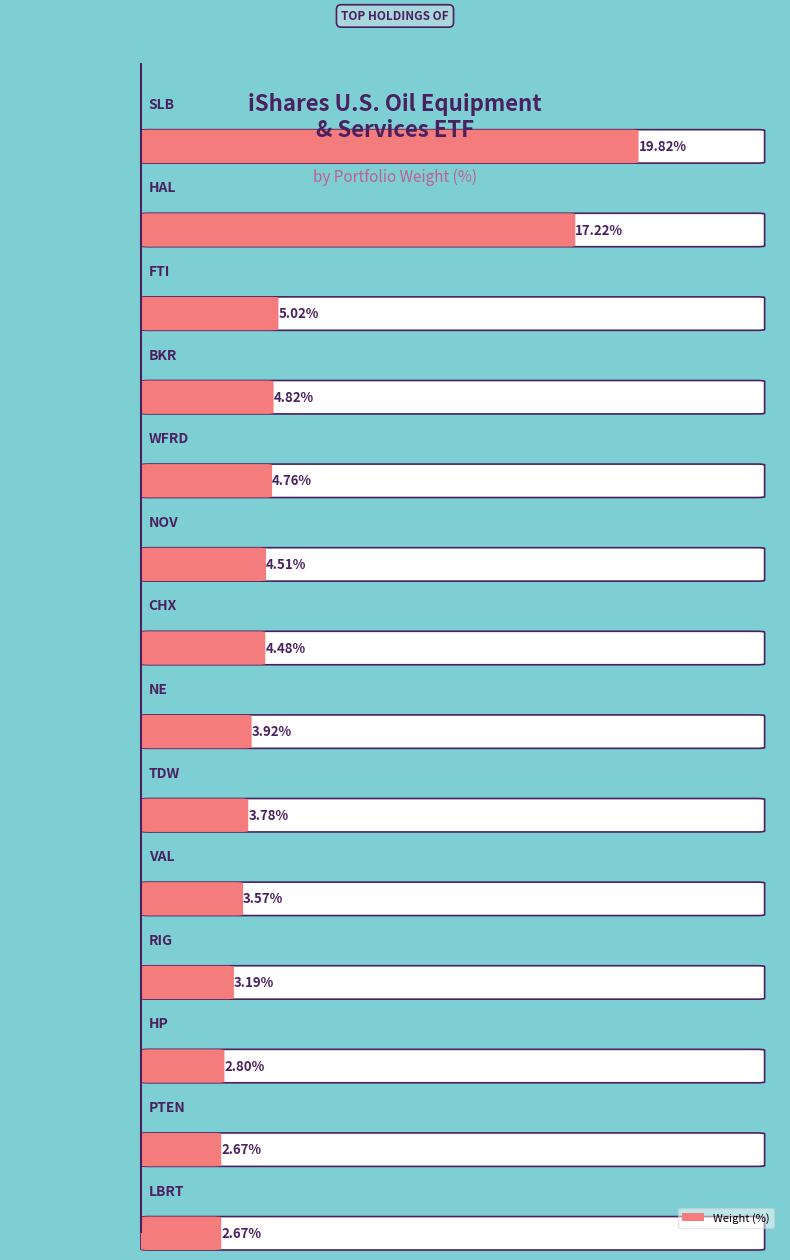

The value at WFRD is 3.0. True or false?

False